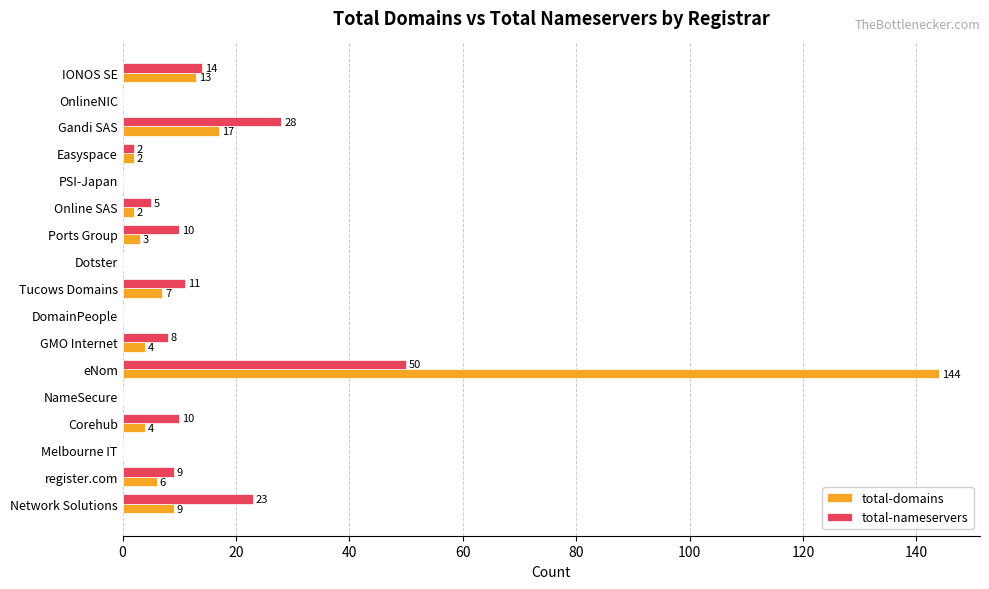

Which series changed the most between register.com and GMO Internet?

total-domains